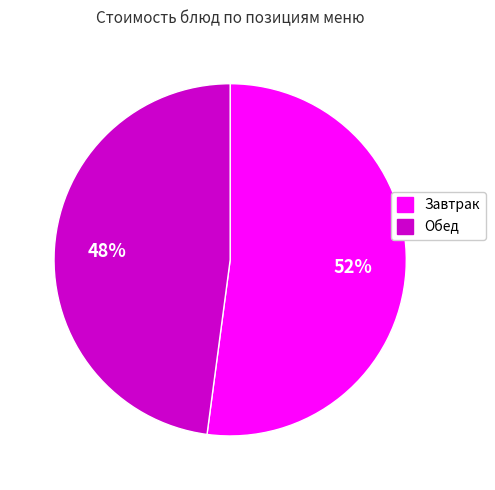

To the nearest percent, what is the average slice percentage?

50%